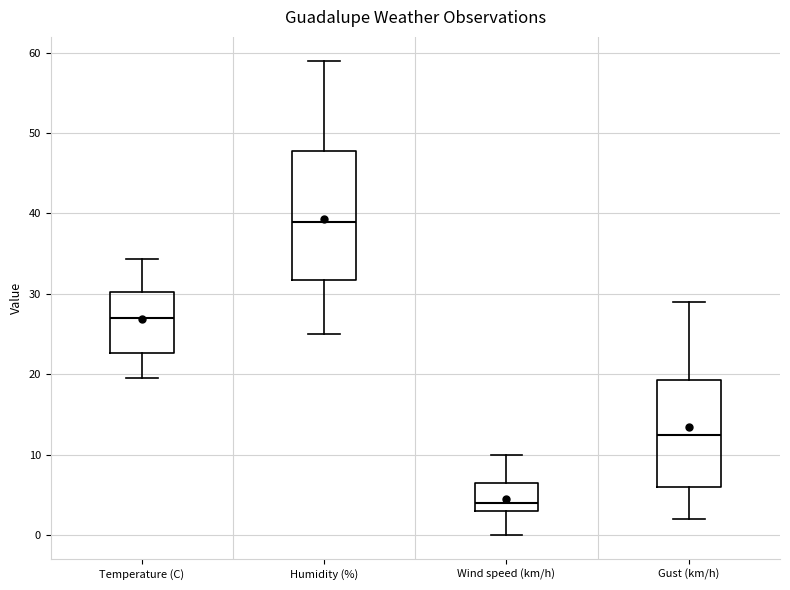

Which box has the lowest median line?

Wind speed (km/h)